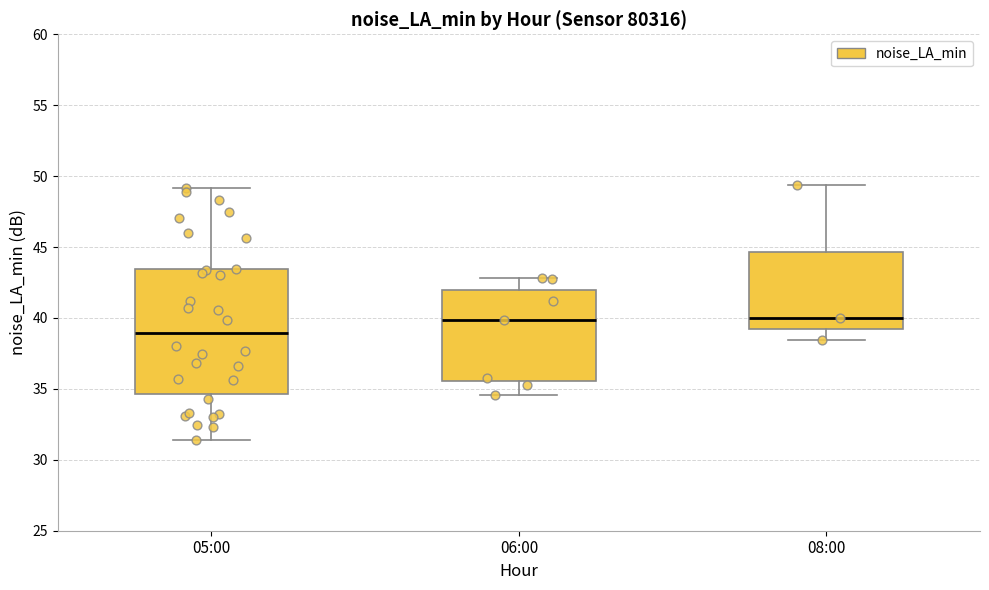

Where is the upper edge of the box for 08:00 on the y-axis? The values are not printed on the chart, so give them approximately, as read against the axis.

44.5